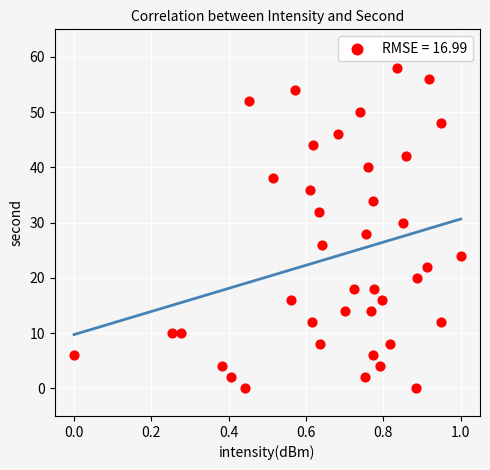

What is the range of Y values (max minus min)?

58